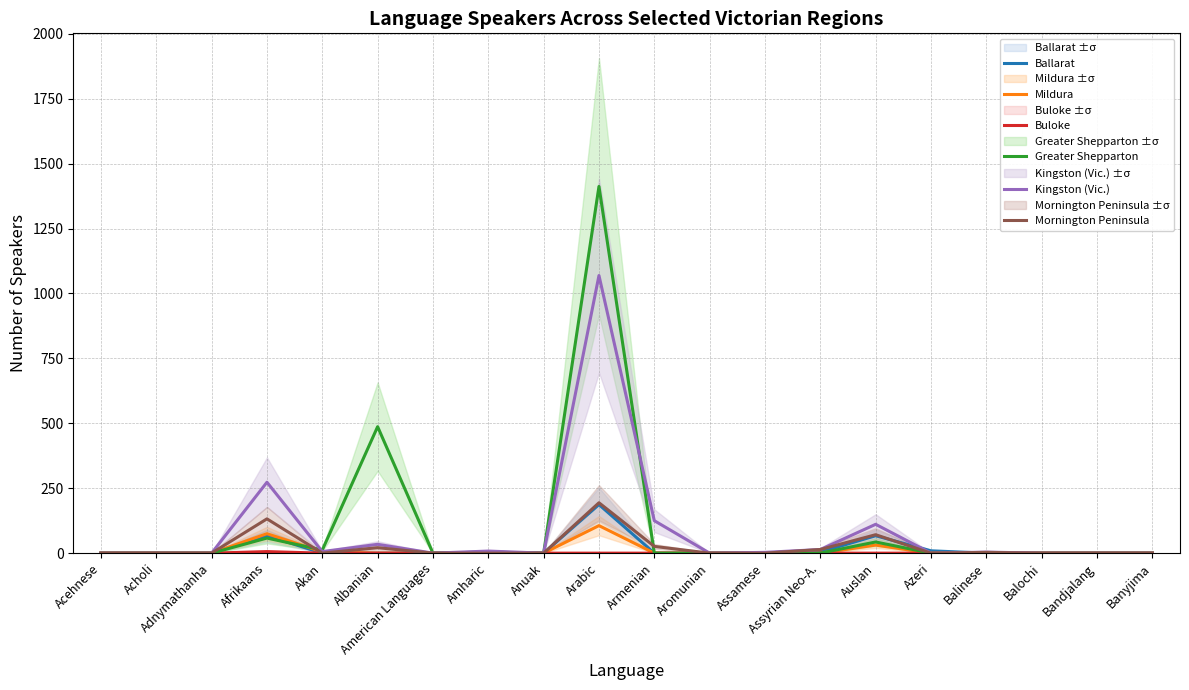

Does the chart have visible grid lines?

Yes